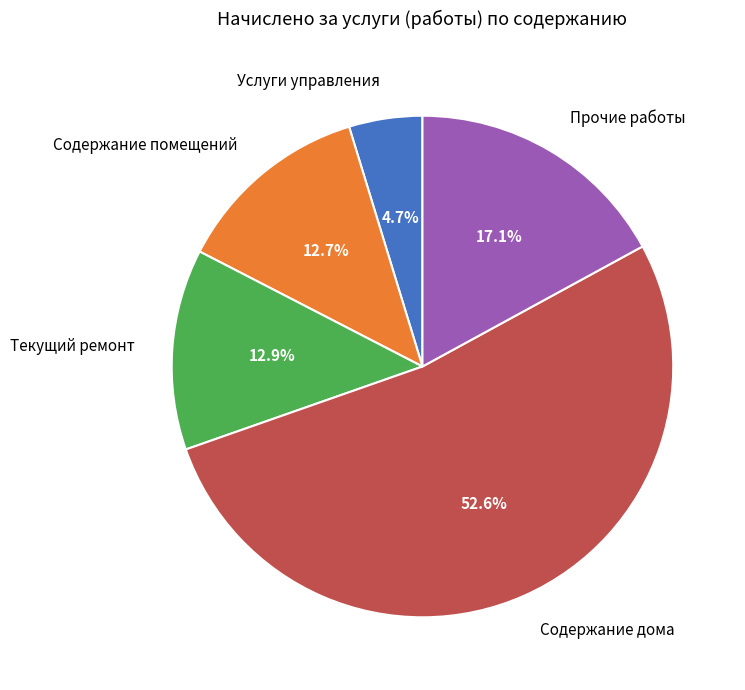

To the nearest percent, what is the difference between the largest and smallest slice percentages?

48%